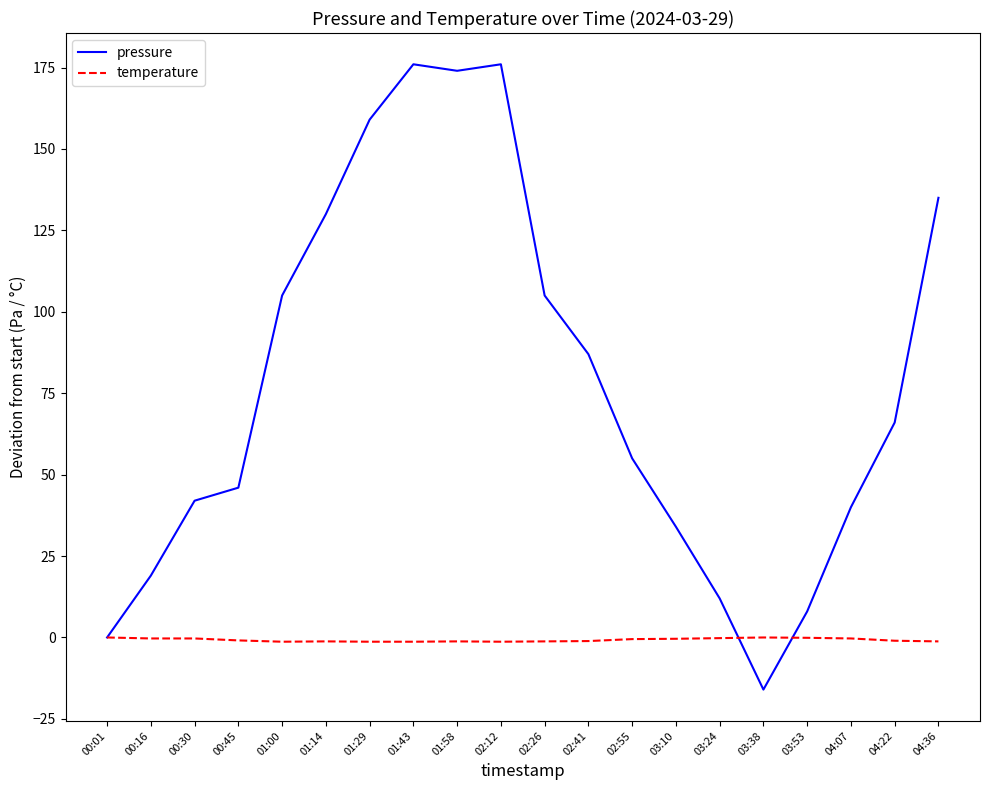

Which series has the largest total across all categories?

pressure